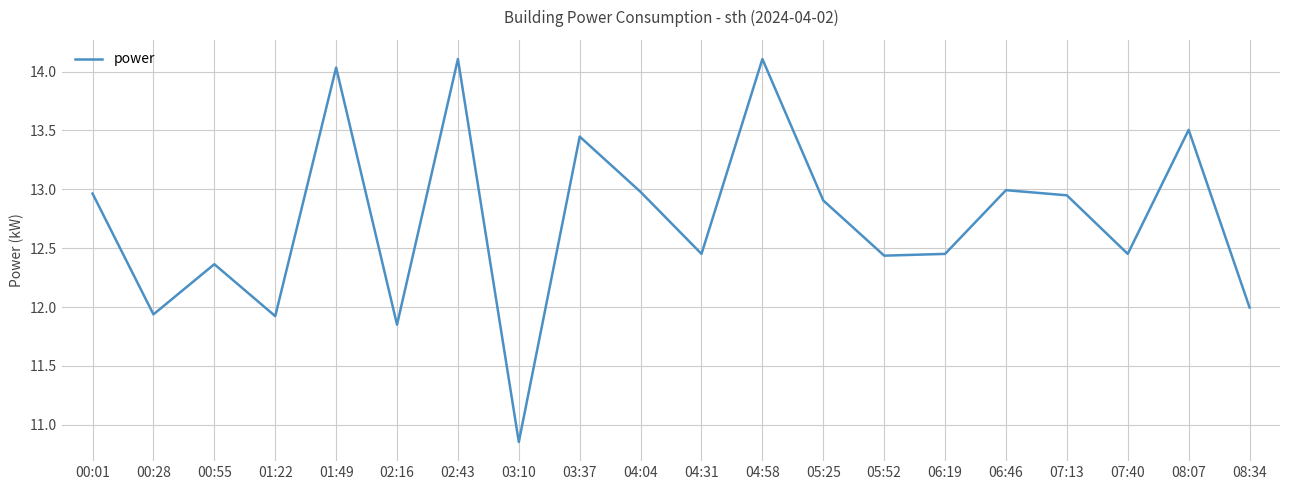

Which category has the lowest value across all series?

03:10